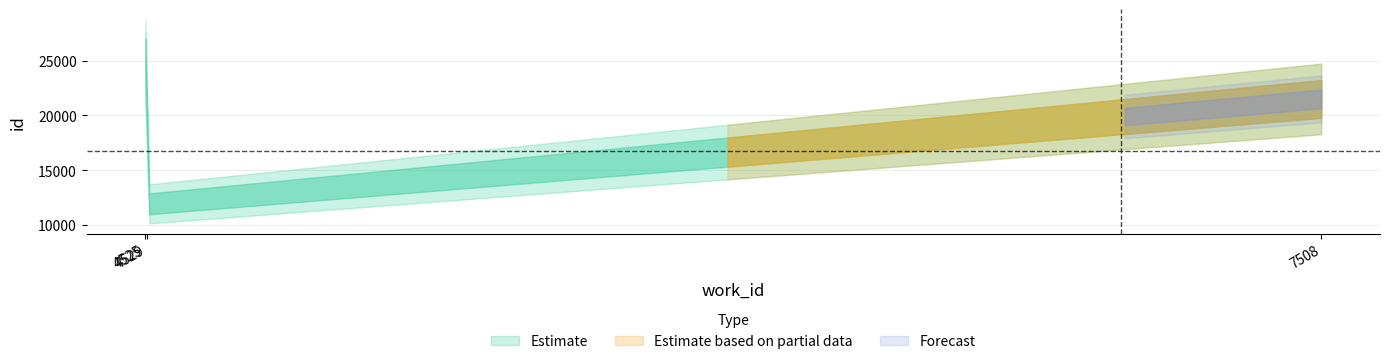

What is the difference between the values at 7508 and 4525?

3528